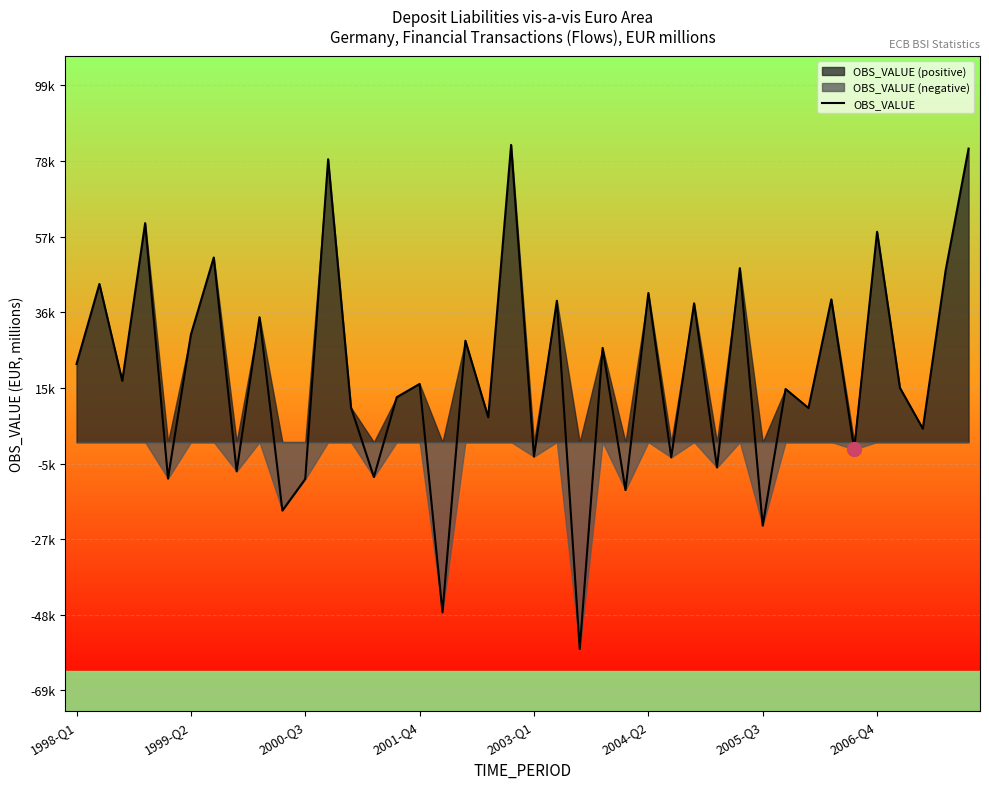

True or false: there are more than 0 points higher than both neighbors.

True